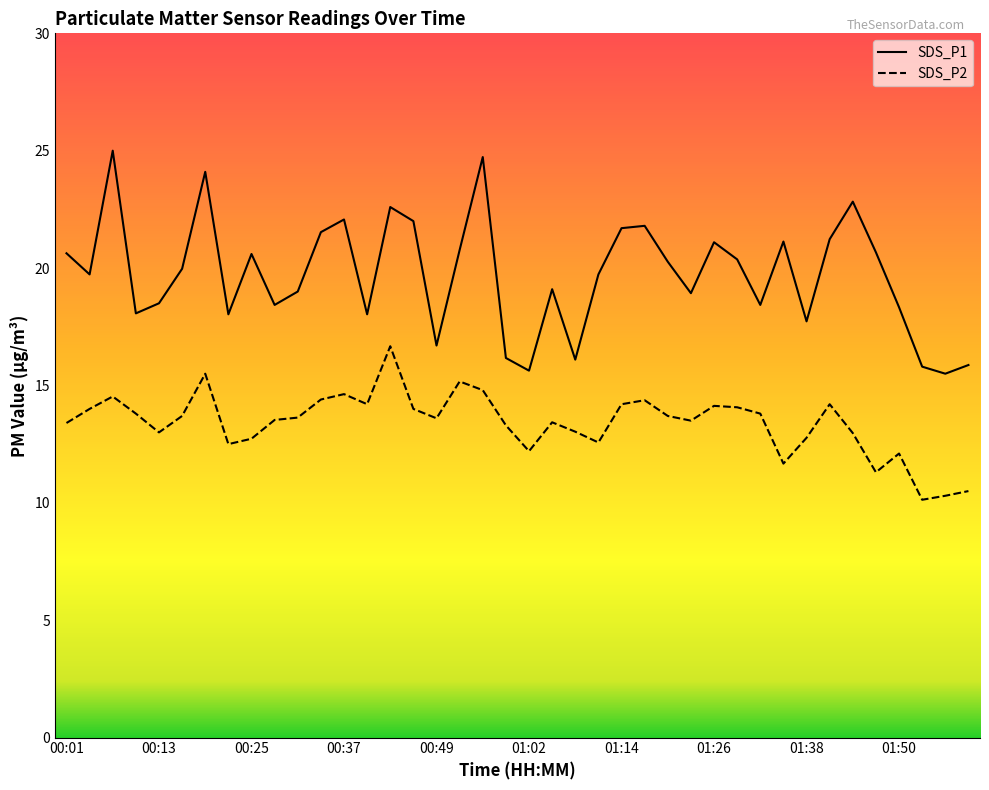

Is it true that SDS_P2 equals 16.3 at 01:02?

False